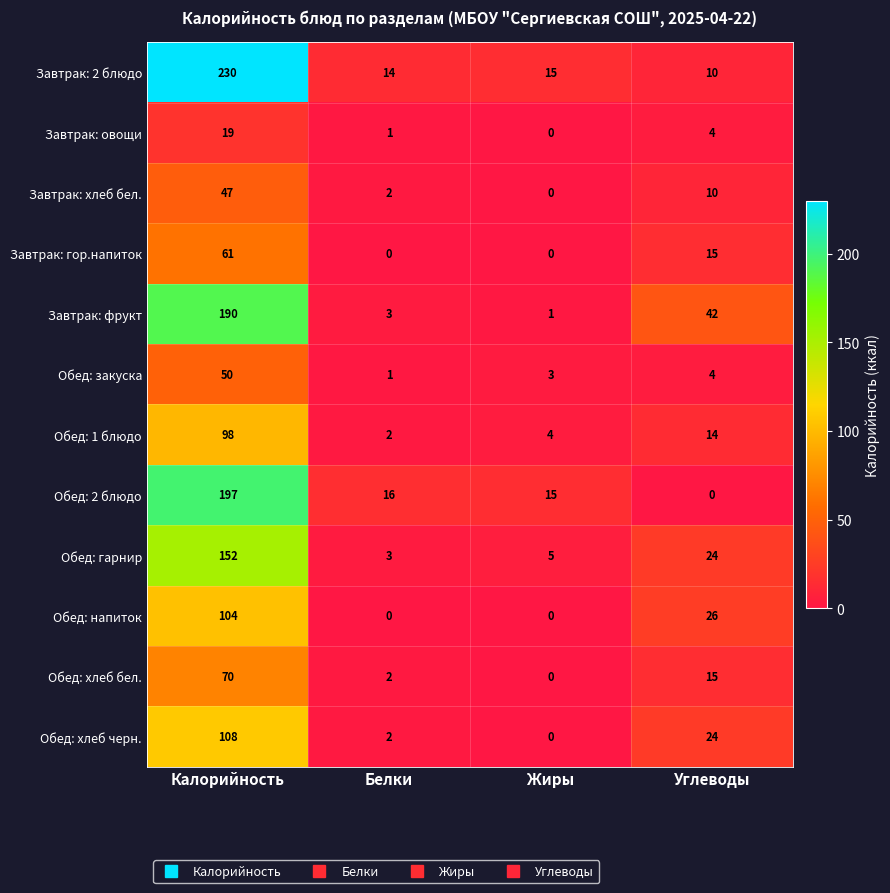

What is the sum of the Обед: хлеб бел. values at Белки and Углеводы?

17